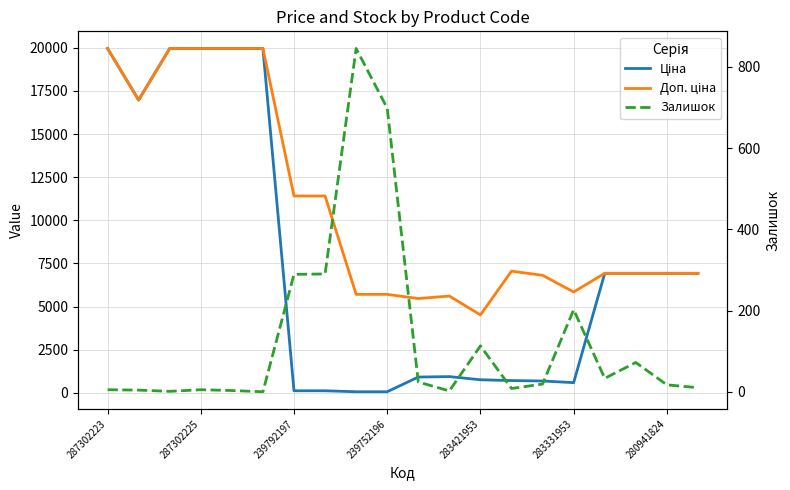

What is the difference between the maximum and minimum values in the Ціна series?

19907.1